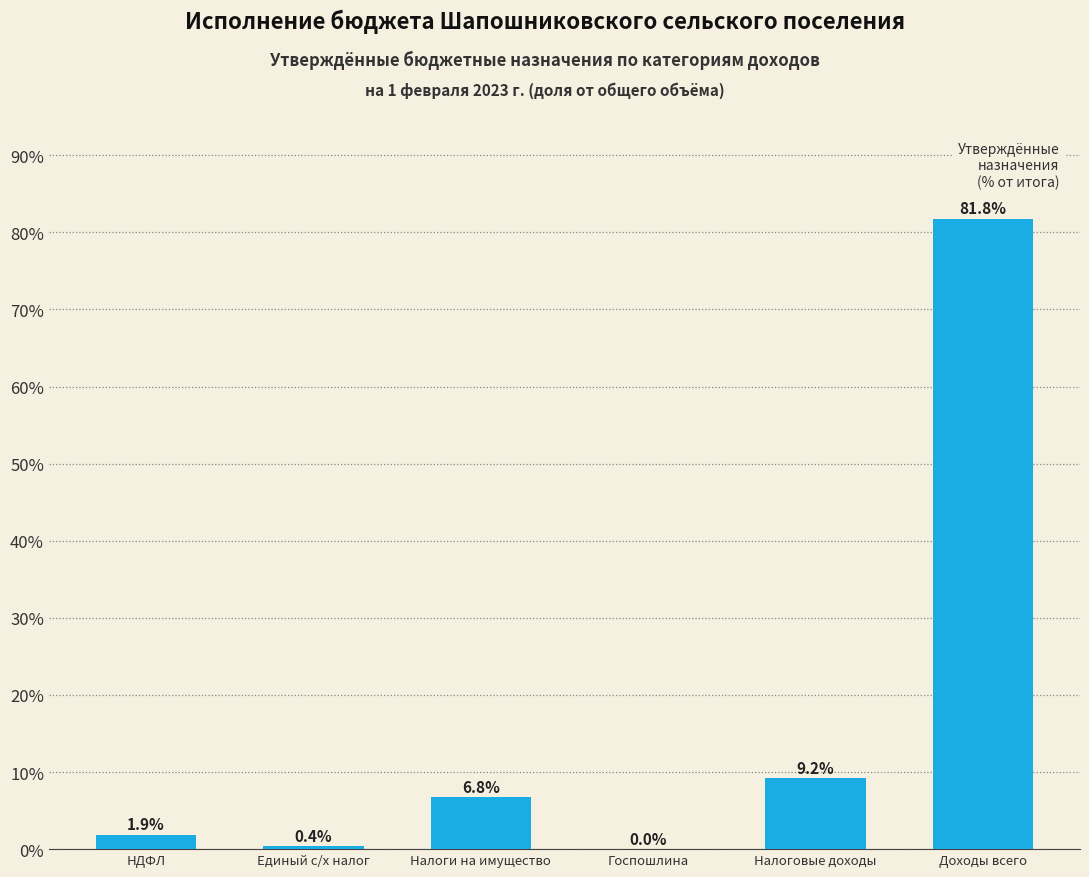

What is the greatest value displayed?

81.8